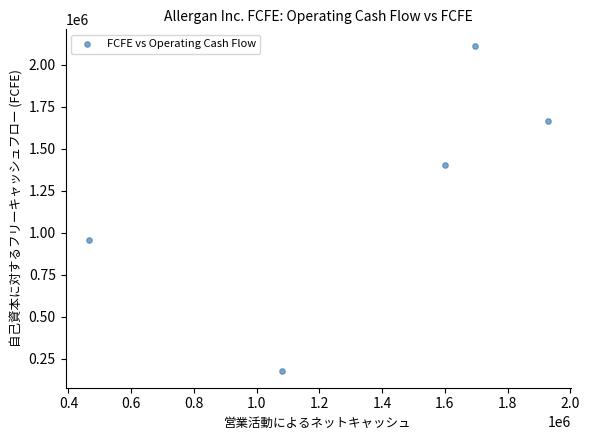

What is the average Y value?

1263040